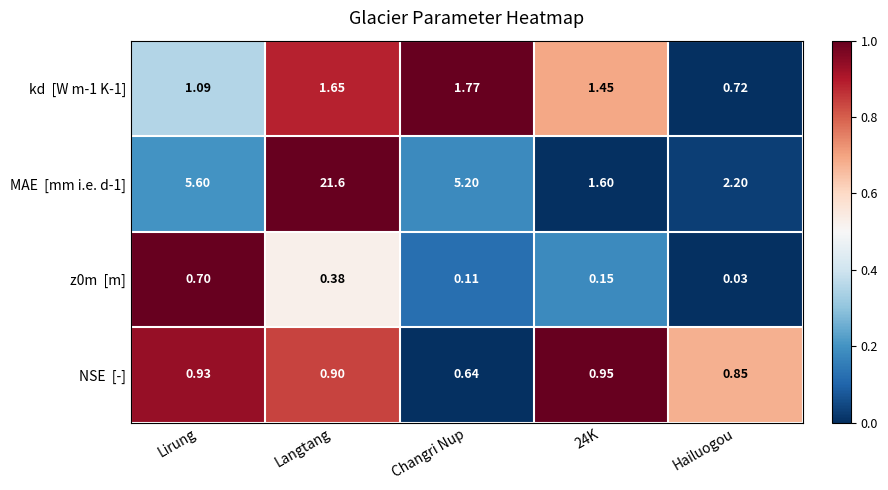

Which category has the lowest value across all series?

Hailuogou